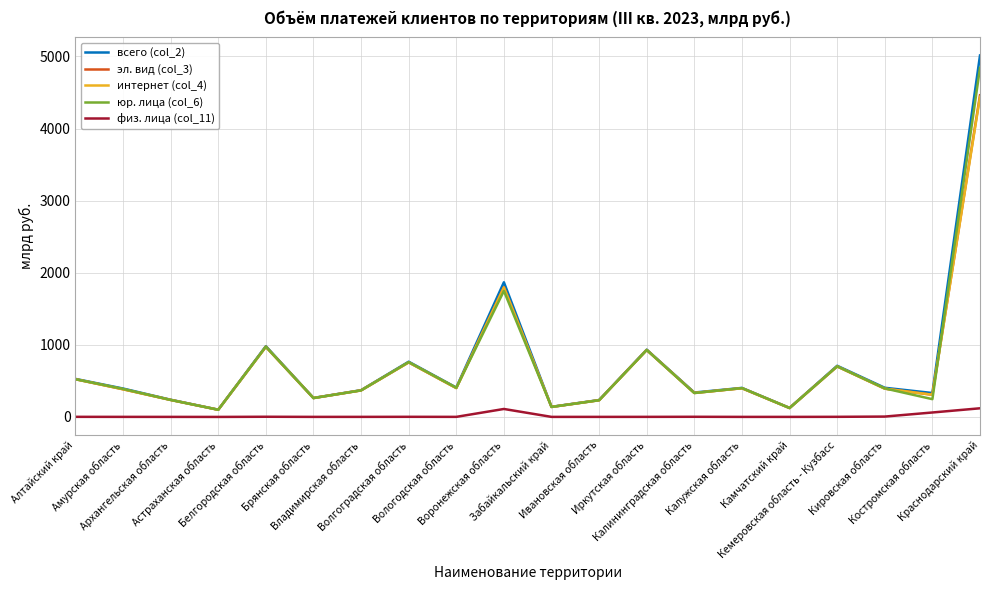

How many interior local valleys does the интернет (col_4) series have?

7